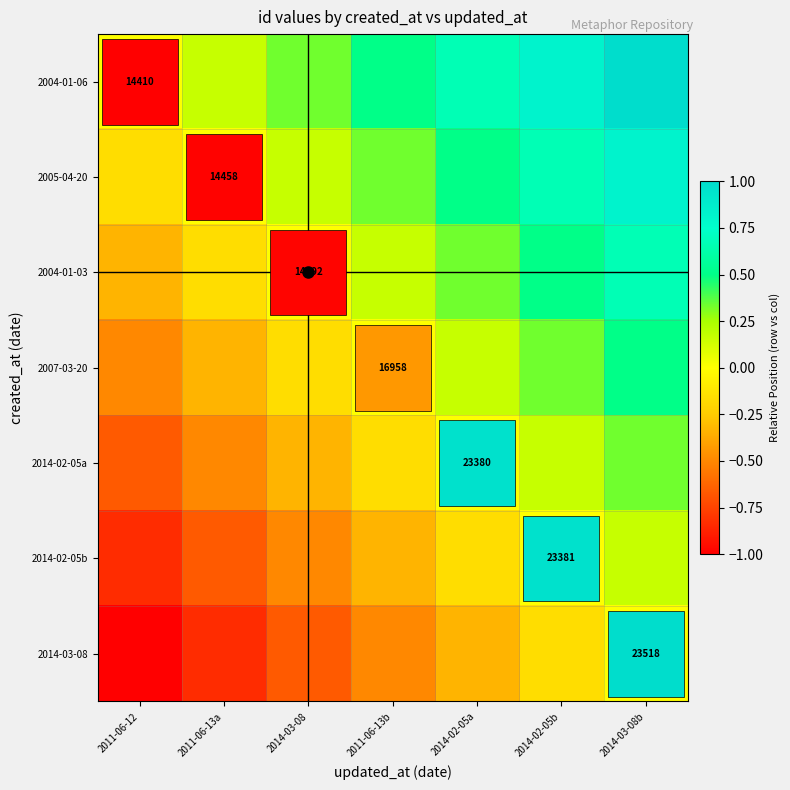

How many values in 2014-02-05b are above zero?

1